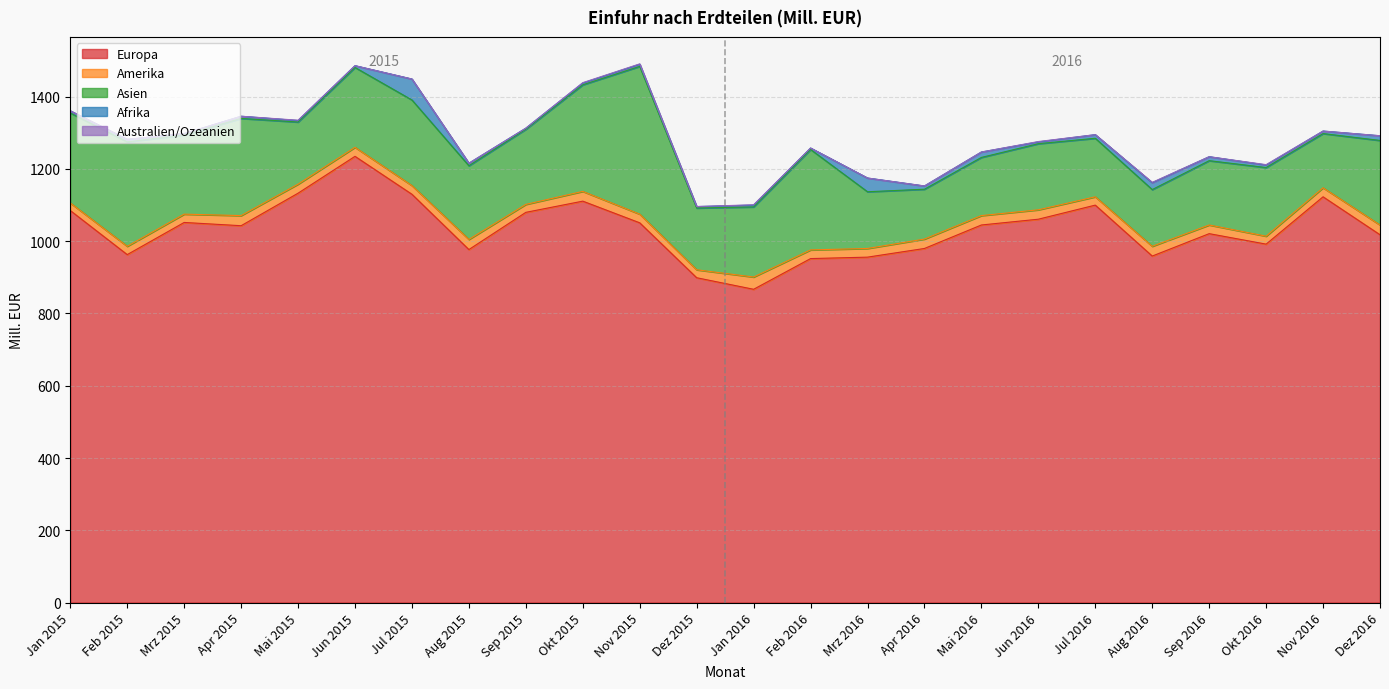

Which category has the lowest value in the Asien series?

Apr 2016